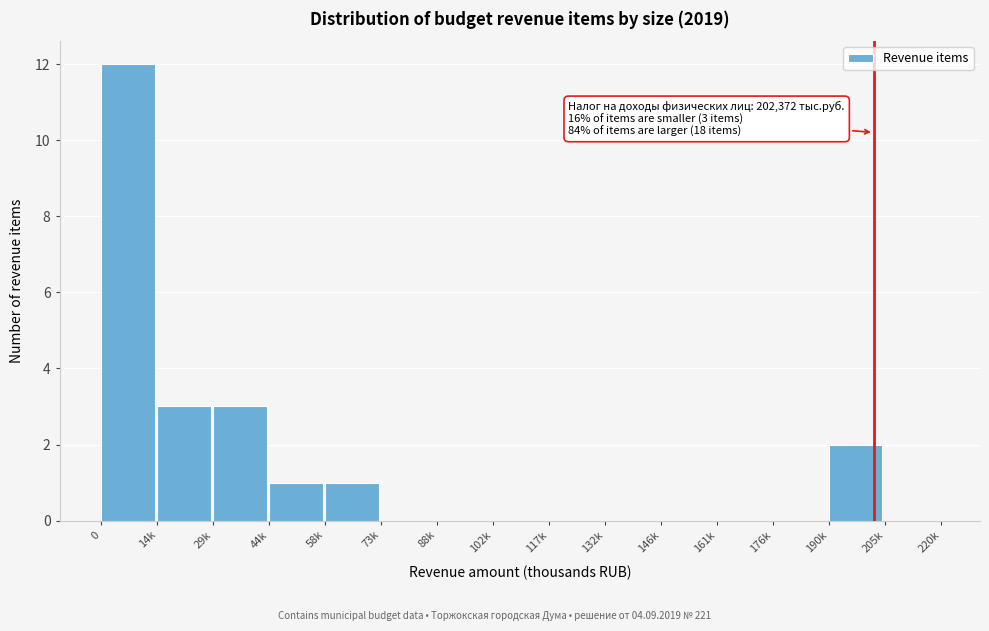

Reading left to right, transcribe all the data shown in this chart.

0=12	14k=3	29k=3	44k=1	58k=1	73k=0	88k=0	102k=0	117k=0	132k=0	146k=0	161k=0	176k=0	190k=2	205k=0